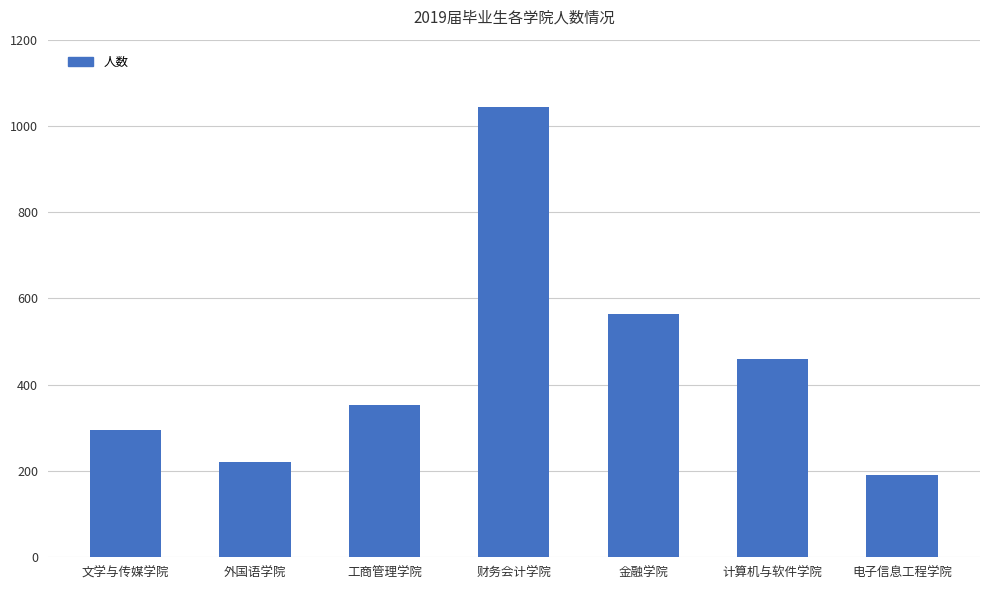

What value does the data have at 外国语学院, to the nearest 10?

220